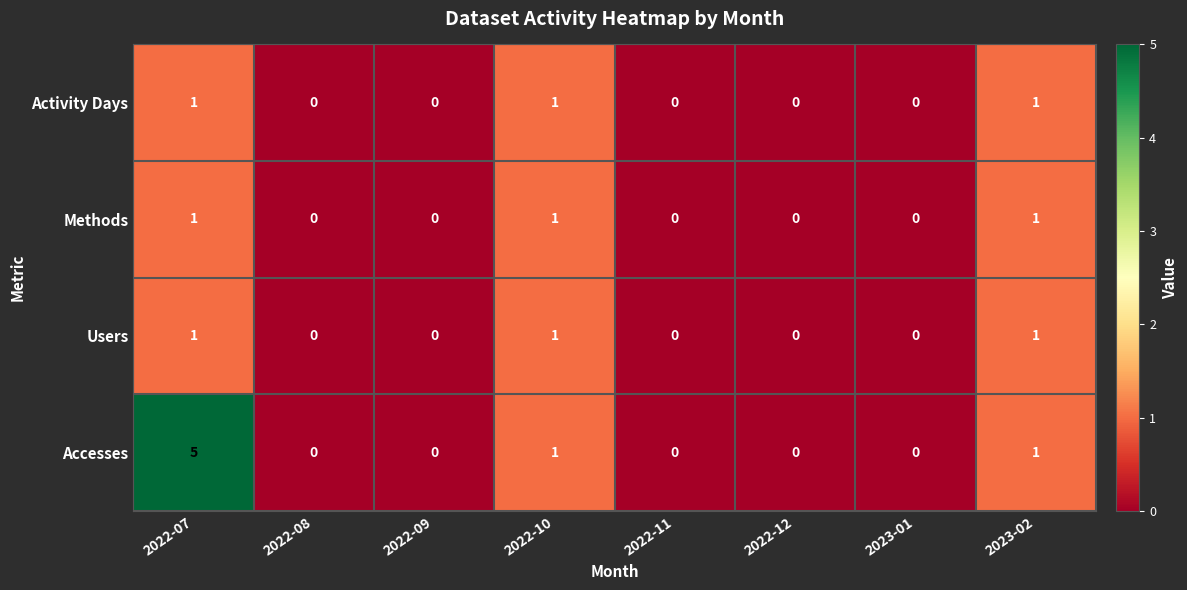

How many series are shown in this chart?

4